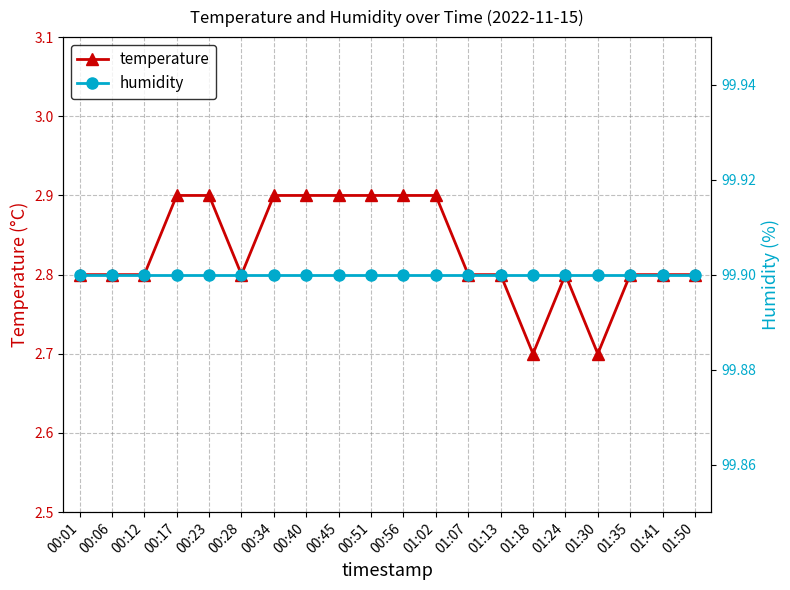

List the labels in order of temperature value, smallest first.

01:18, 01:30, 00:01, 00:06, 00:12, 00:28, 01:07, 01:13, 01:24, 01:35, 01:41, 01:50, 00:17, 00:23, 00:34, 00:40, 00:45, 00:51, 00:56, 01:02